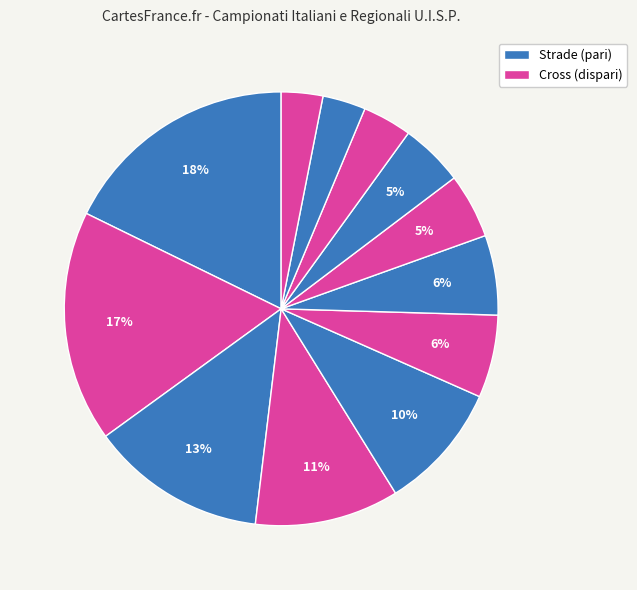

Does any single category account for the majority?

No